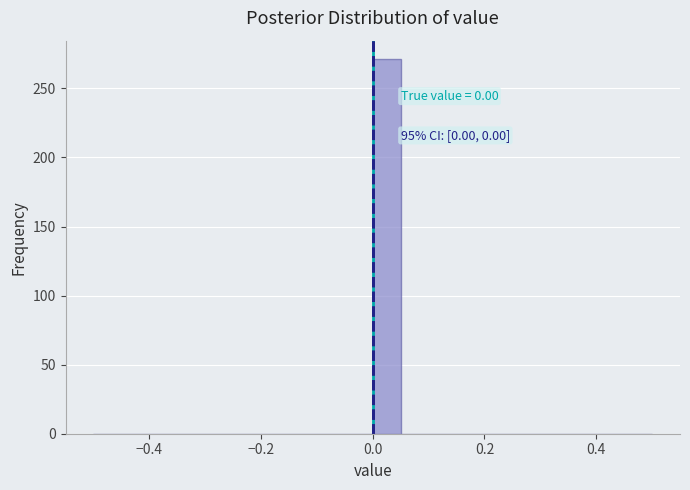

Around what value on the x-axis is the tallest bar? Give the approximate position of its centre, as read against the axis.

0.02